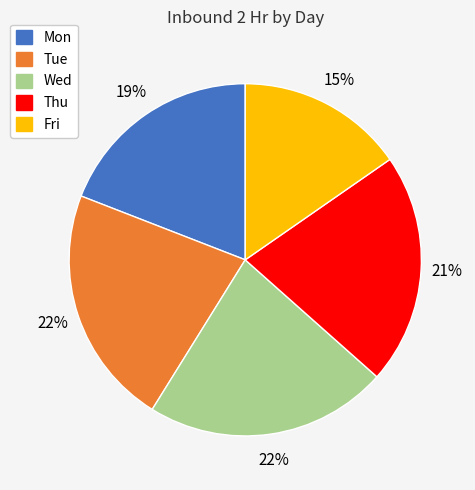

How many slices are in this pie chart?

5